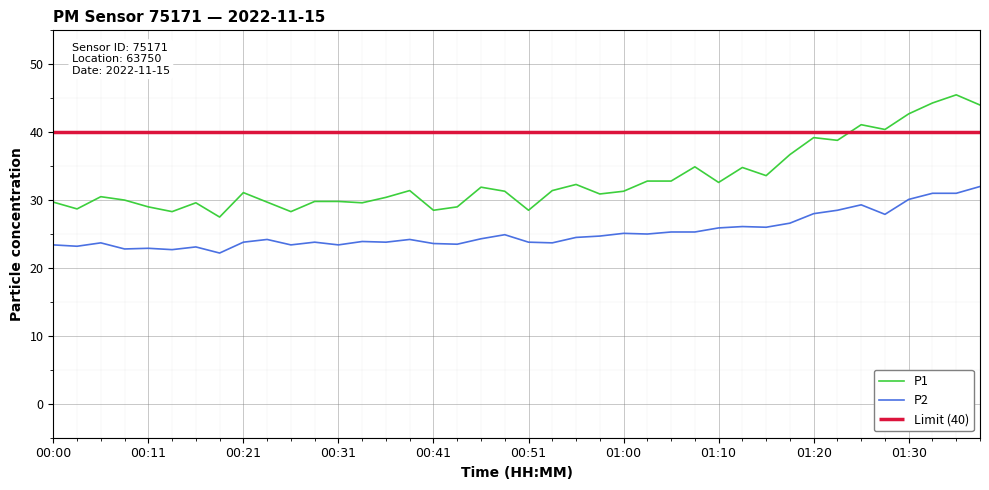

True or false: P2 and P1 intersect in this chart.

False